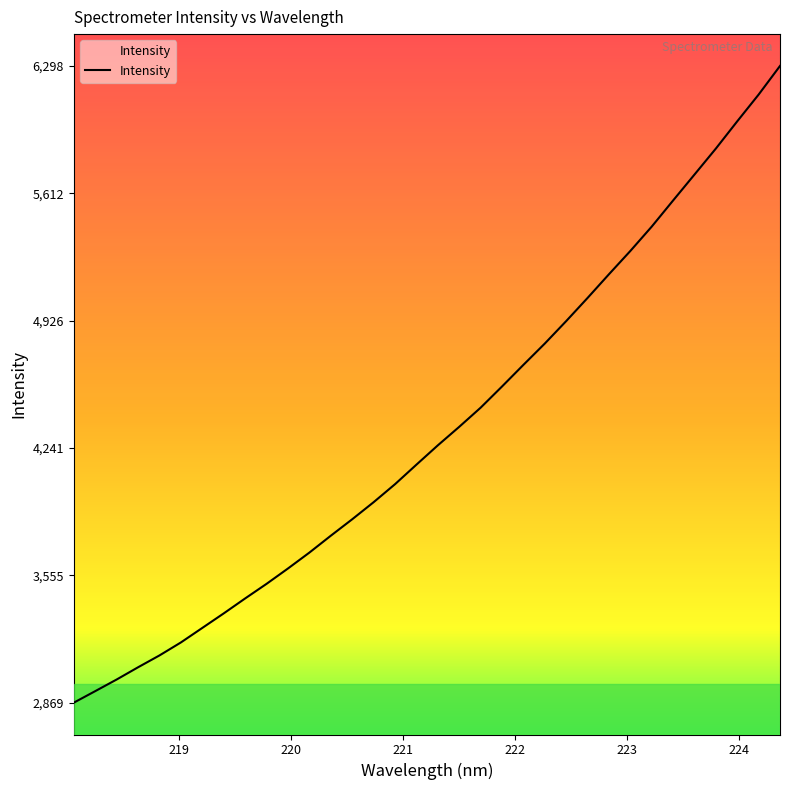

What is the greatest value displayed?

6298.9